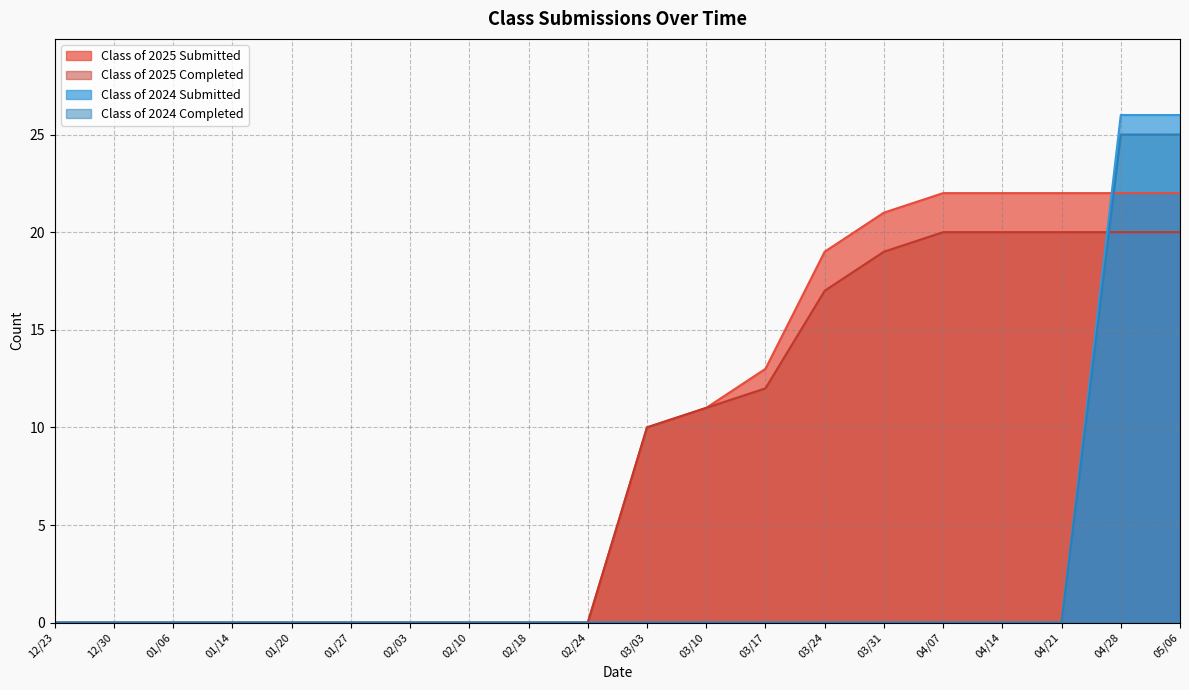

How many lines are shown in the chart?

4